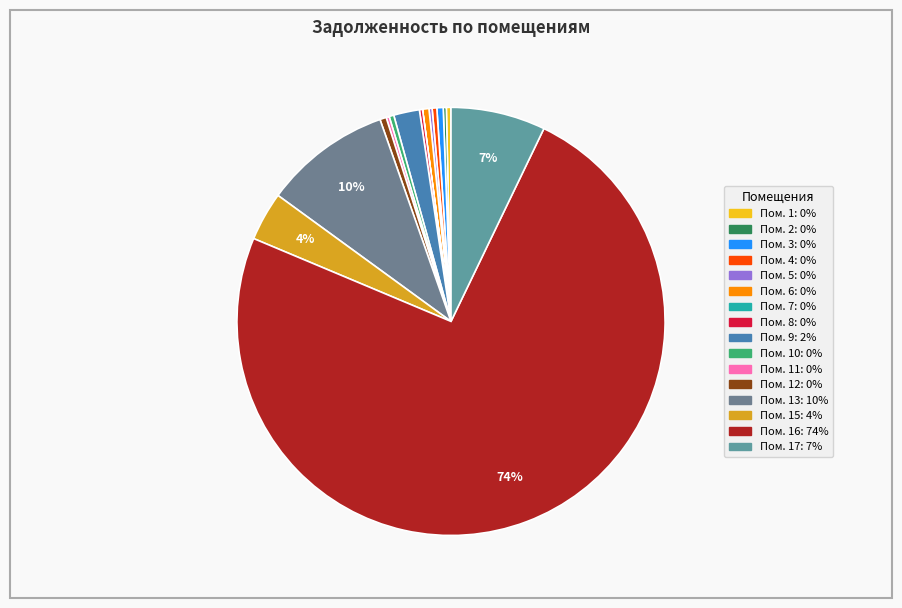

Rank the categories by value from highest to lowest.

16, 13, 17, 15, 9, 6, 12, 3, 4, 10, 1, 5, 11, 8, 2, 7